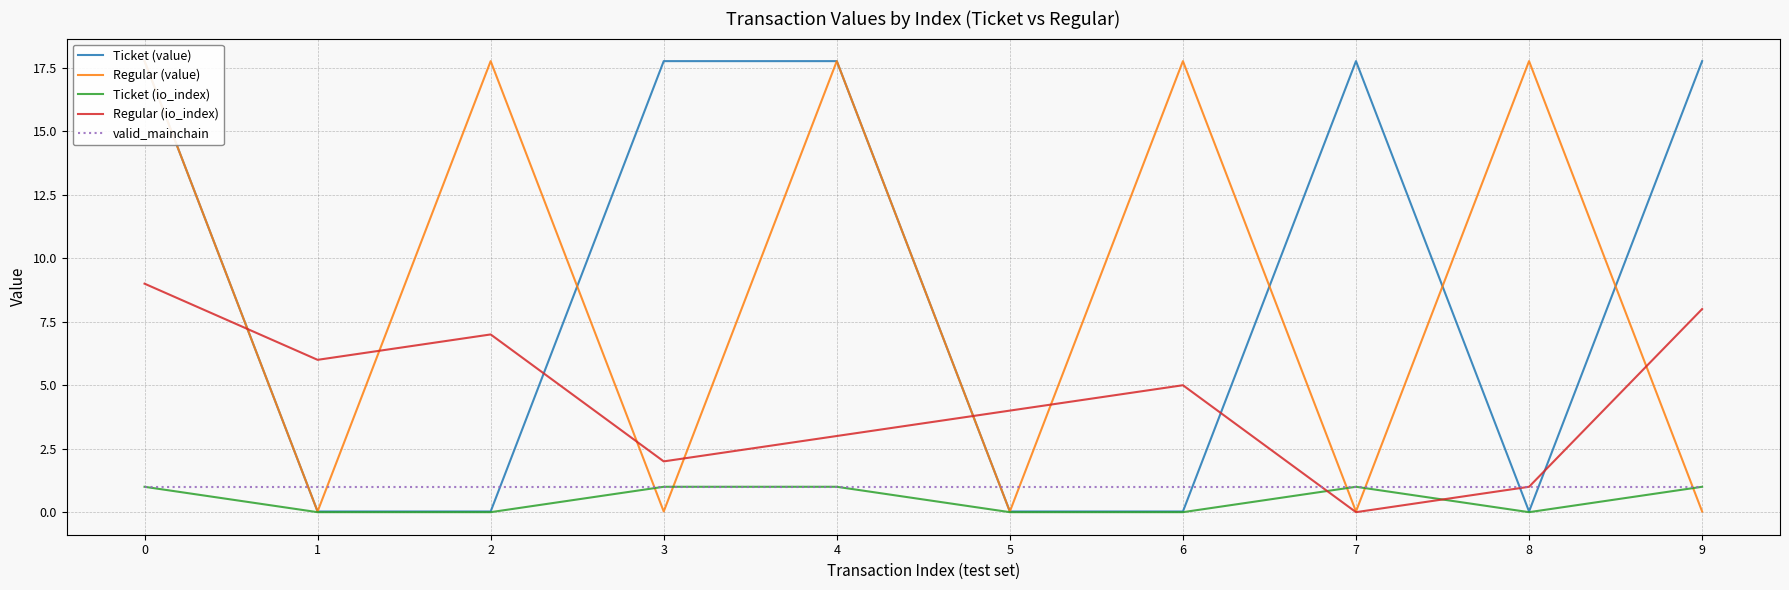

At which category does Regular (value) reach its first local peak?

2